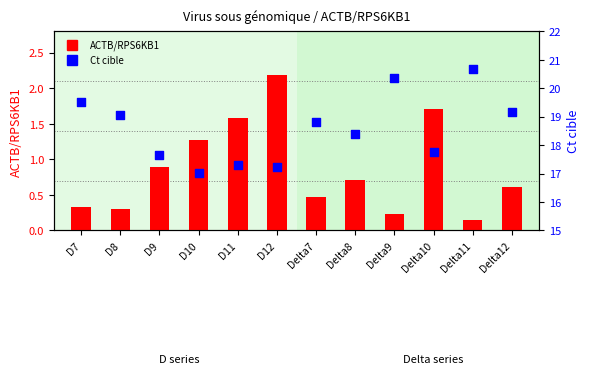

Is the value of Ct cible at D11 greater than the value of ACTB/RPS6KB1 at Delta7?

Yes